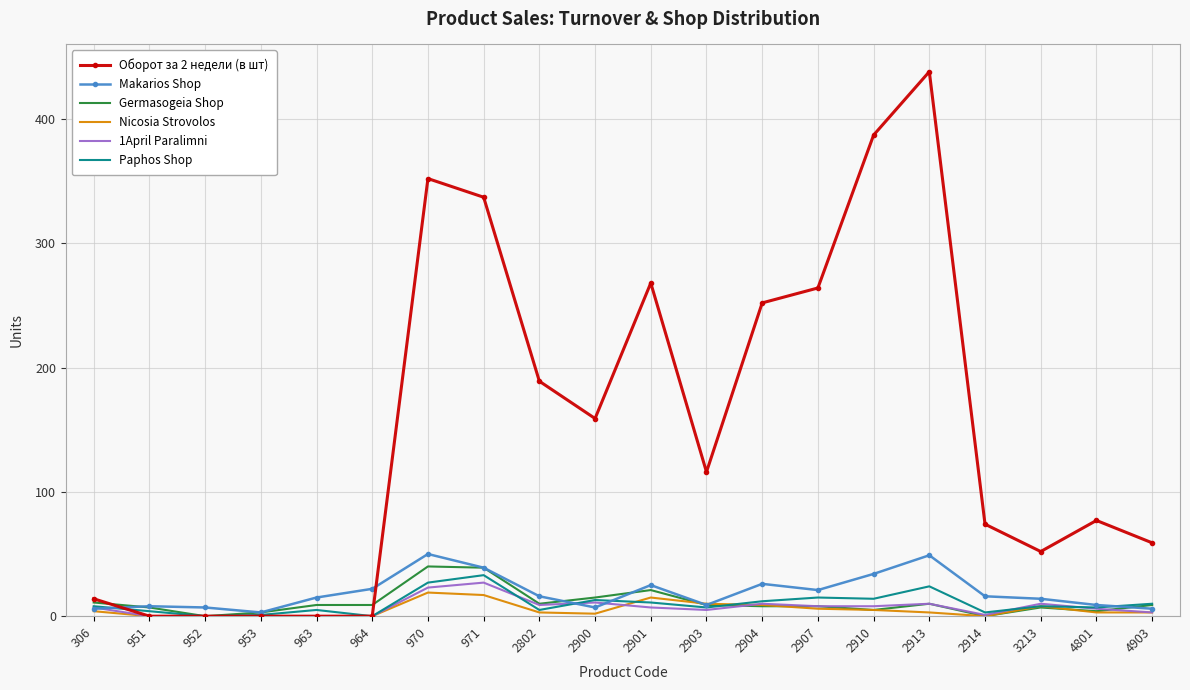

Is it true that 1April Paralimni equals 10 at 2904?

True